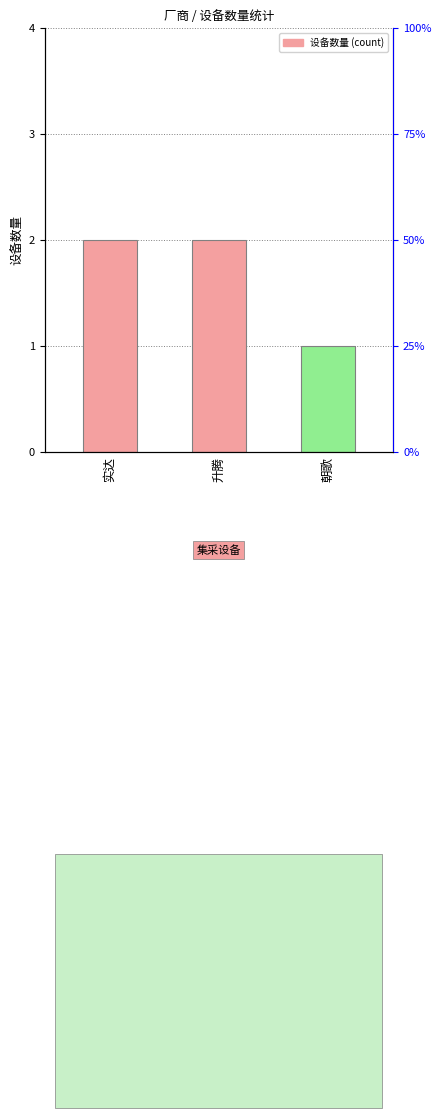

List the labels in order of value, largest first.

实达, 升腾, 朝歌